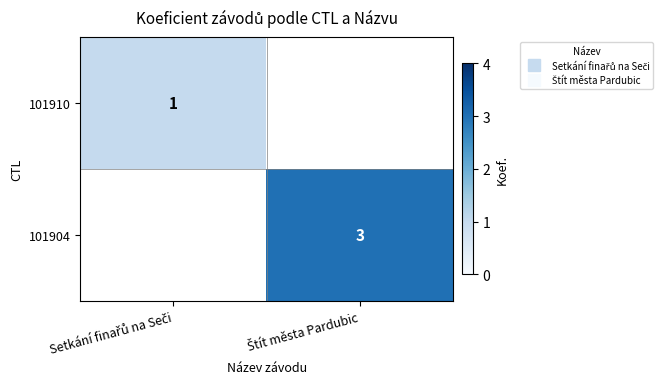

Which category has the highest value in the 101904 series?

Štít města Pardubic